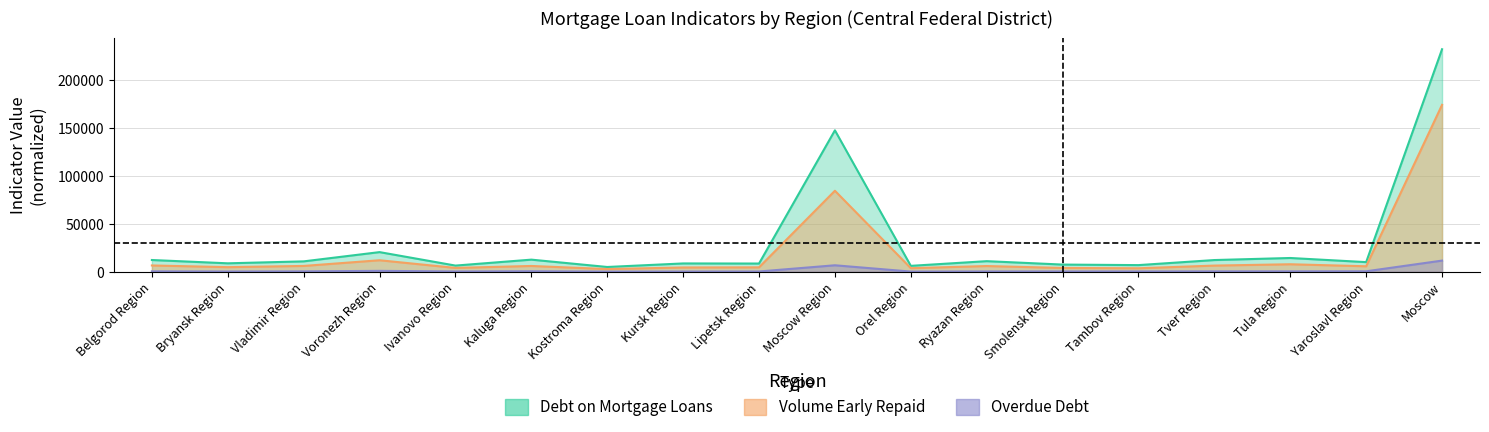

Which series has the widest spread of values?

Debt on Mortgage Loans (scaled)